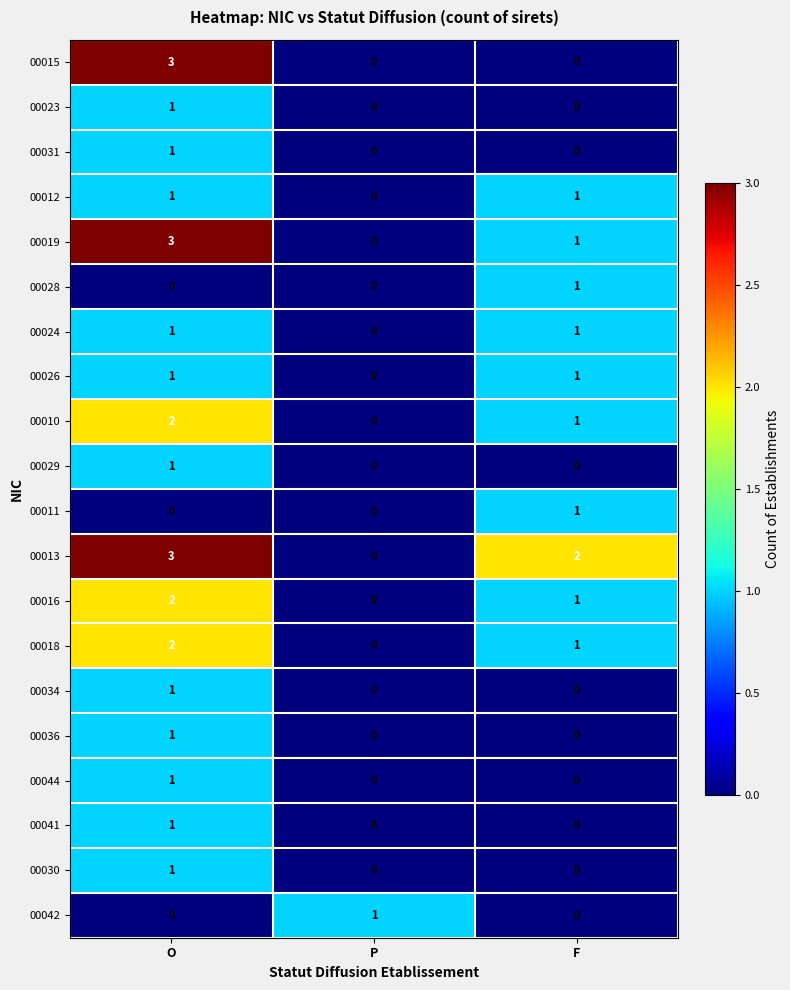

Is it true that 00012 equals 2 at F?

False